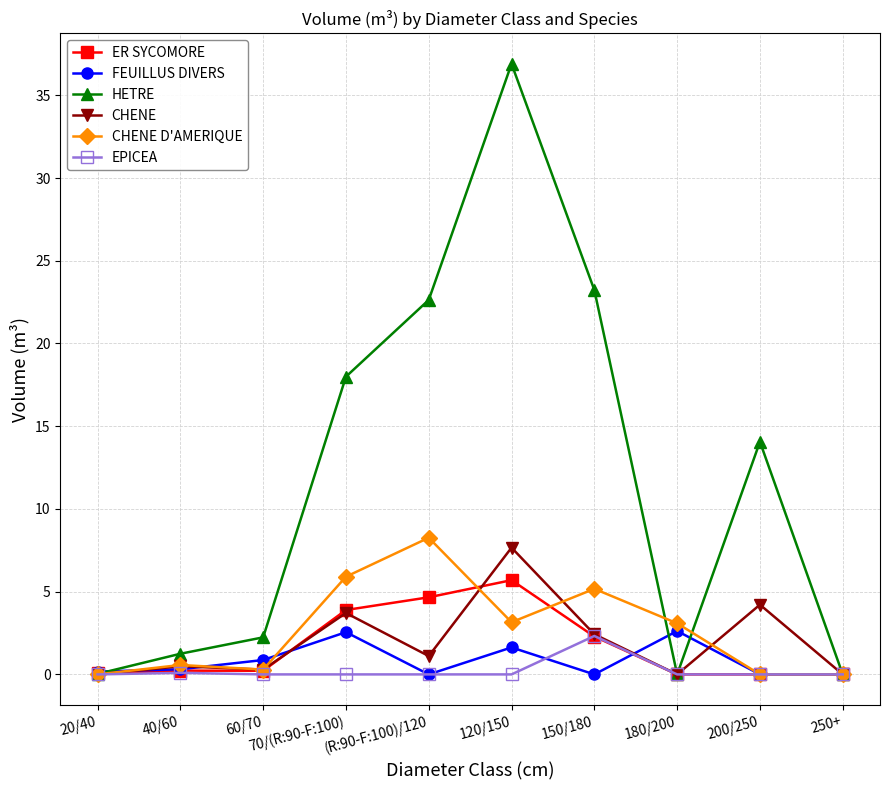

How many lines are shown in the chart?

6